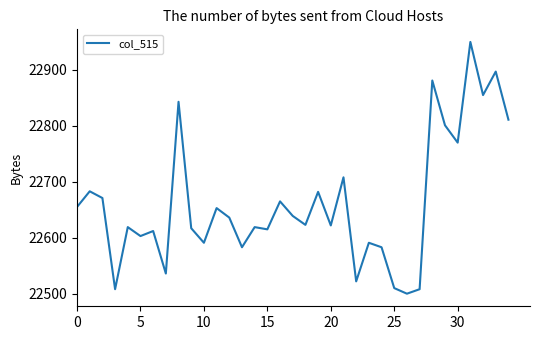

What is the greatest value displayed?

22950